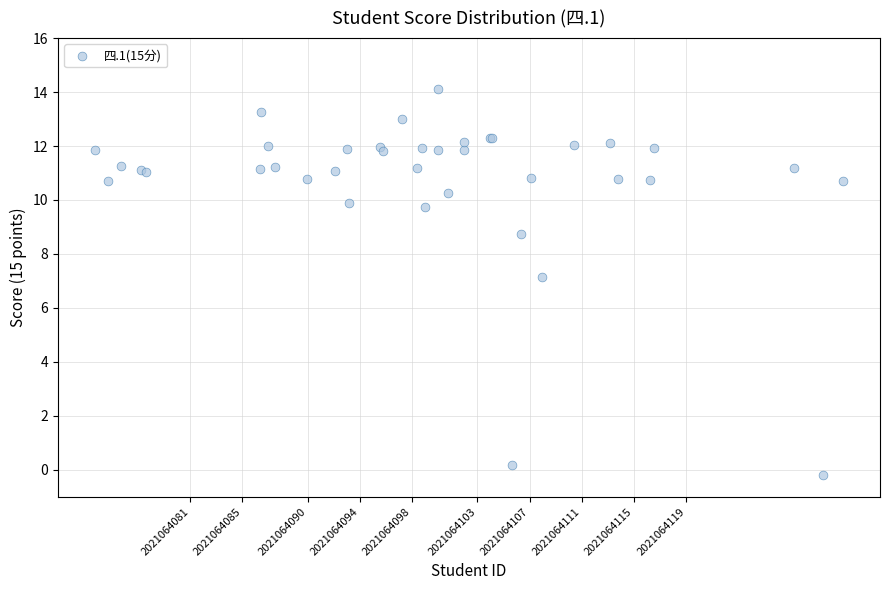

What Y value in the scatter plot is closest to 6?

7.1